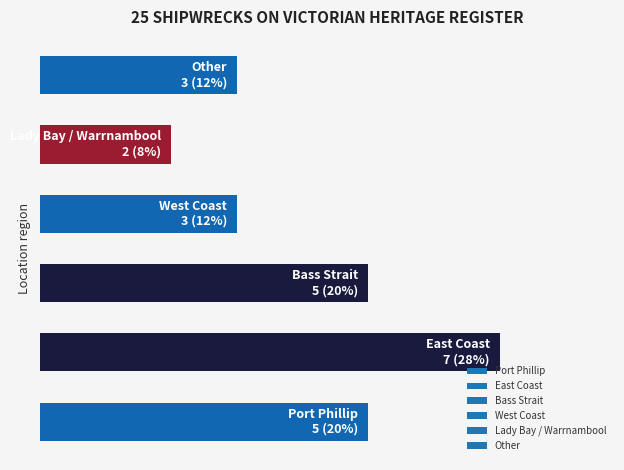

Does the chart contain any negative values?

No